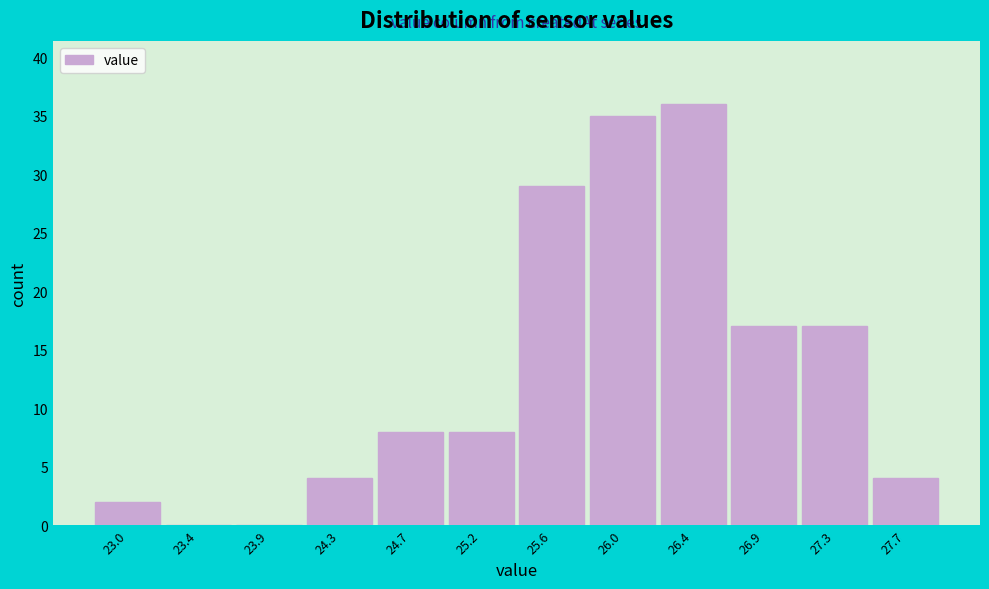

Reading left to right, list all the values displayed in this chart.

23.0=2	23.4=0	23.9=0	24.3=4	24.7=8	25.2=8	25.6=29	26.0=35	26.4=36	26.9=17	27.3=17	27.7=4